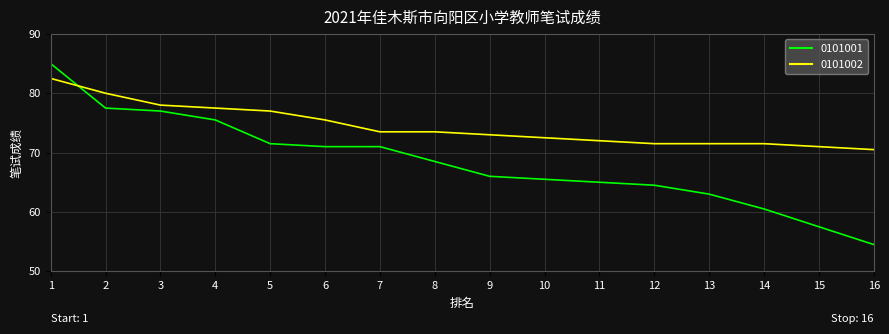

At which category is the sum across all series the highest?

1